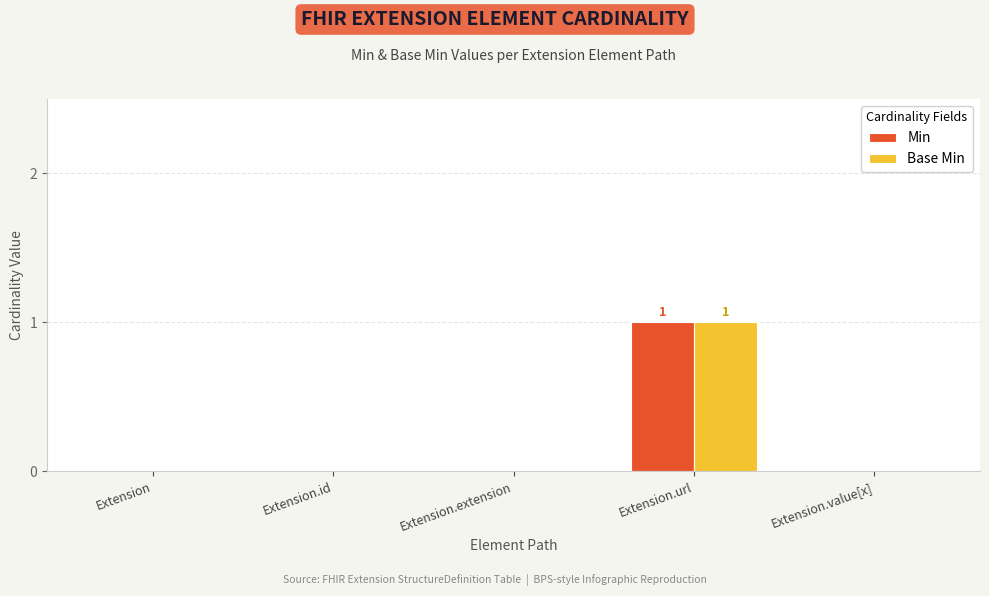

Are the bars horizontal?

No